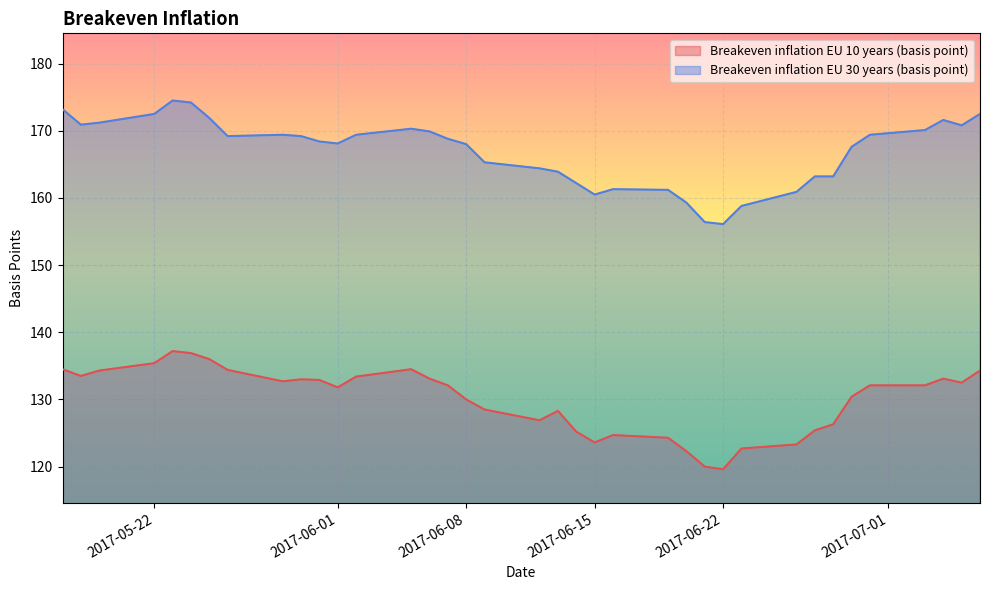

True or false: Breakeven inflation EU 10 years (basis point) and Breakeven inflation EU 30 years (basis point) cross at least once.

False